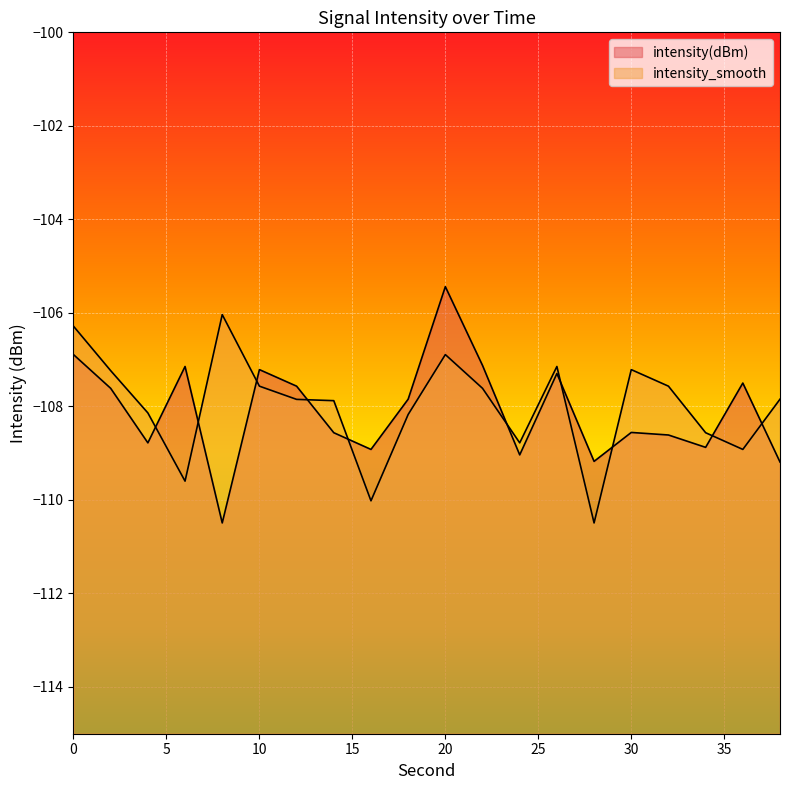

Where is intensity_smooth nearest to the value -108?

14